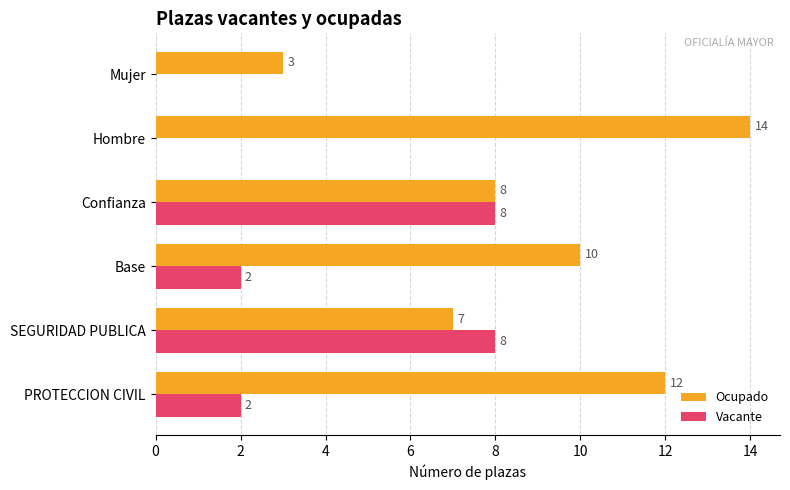

How many Vacante values are between 0 and 8?

6